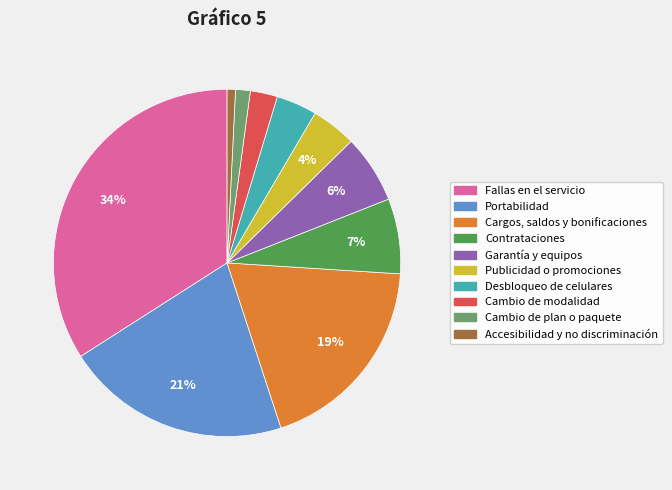

Between Cambio de plan o paquete and Contrataciones, which is larger?

Contrataciones